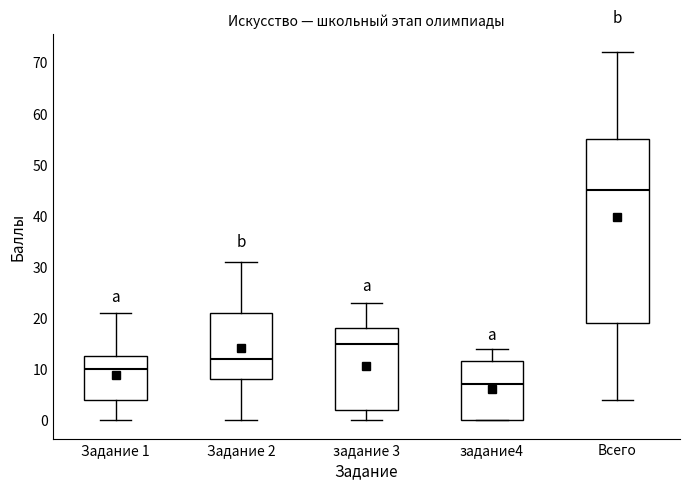

Which box has the lowest median line?

задание4